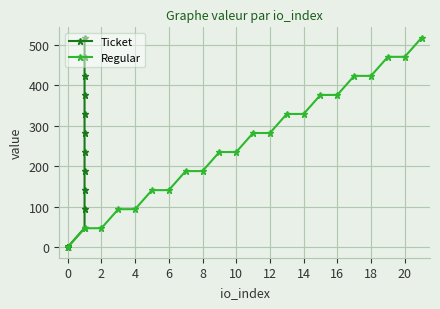

How many data points in Ticket are above 47?

11